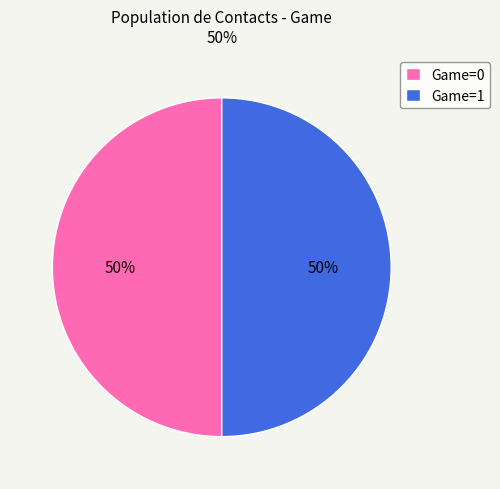

To the nearest percent, what is the difference between the largest and smallest slice percentages?

0%